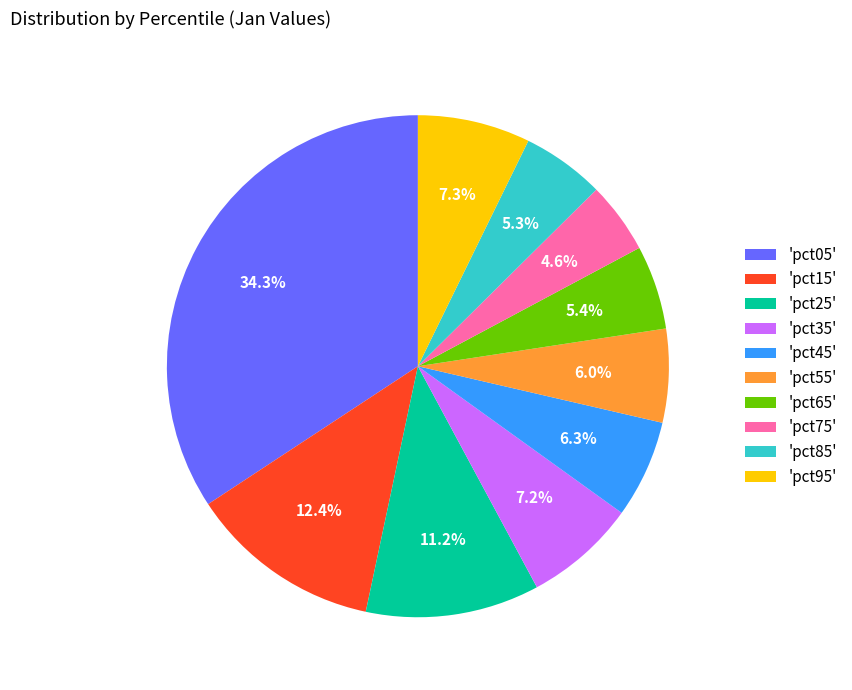

Is there a majority slice in this chart?

No